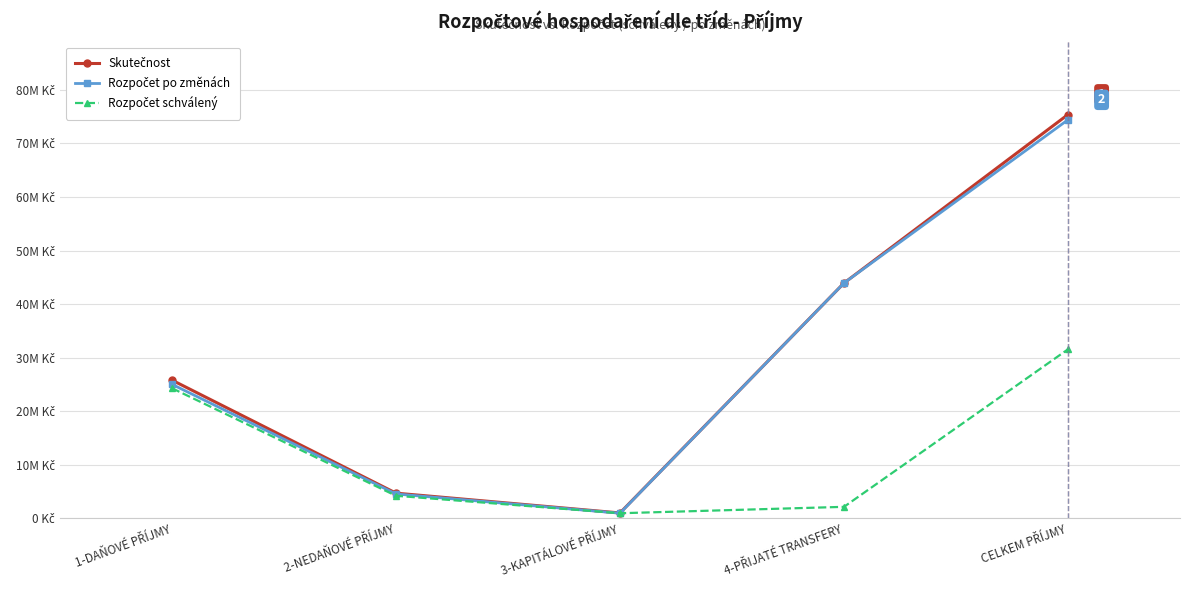

Does the chart display data point markers on the line(s)?

Yes